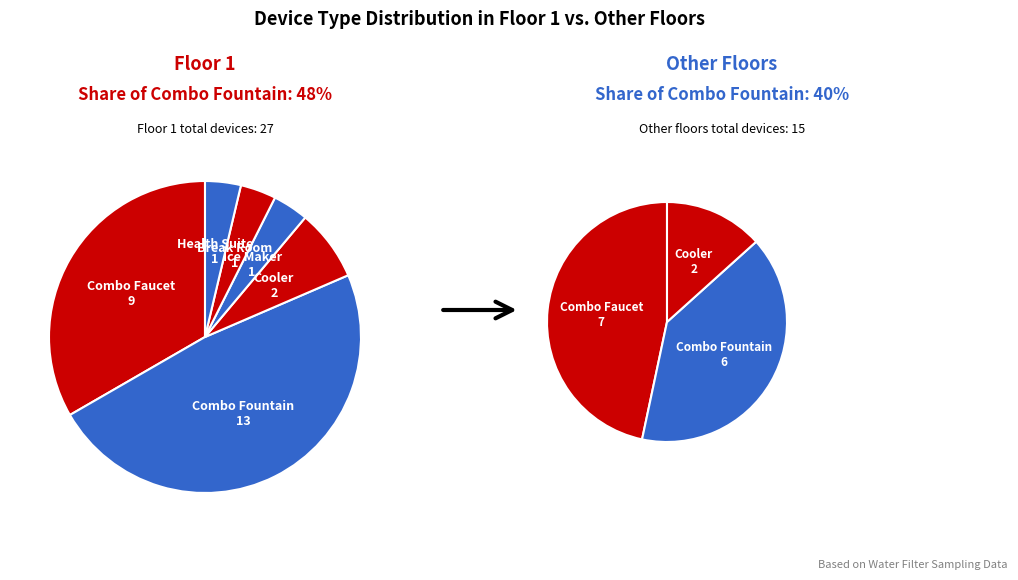

Does any single category account for the majority?

No